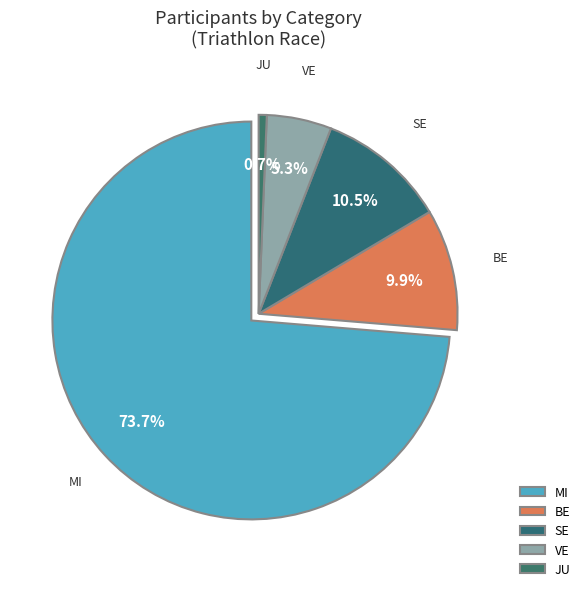

How many segments does this pie chart have?

2